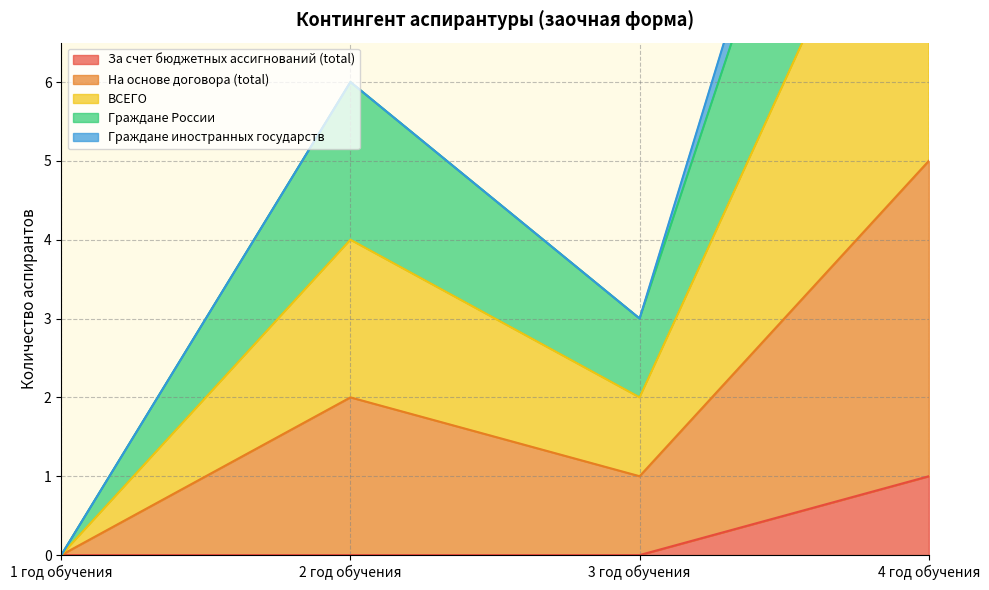

Is the value of Граждане России at 4 год обучения greater than the value of За счет бюджетных ассигнований (total) at 1 год обучения?

Yes